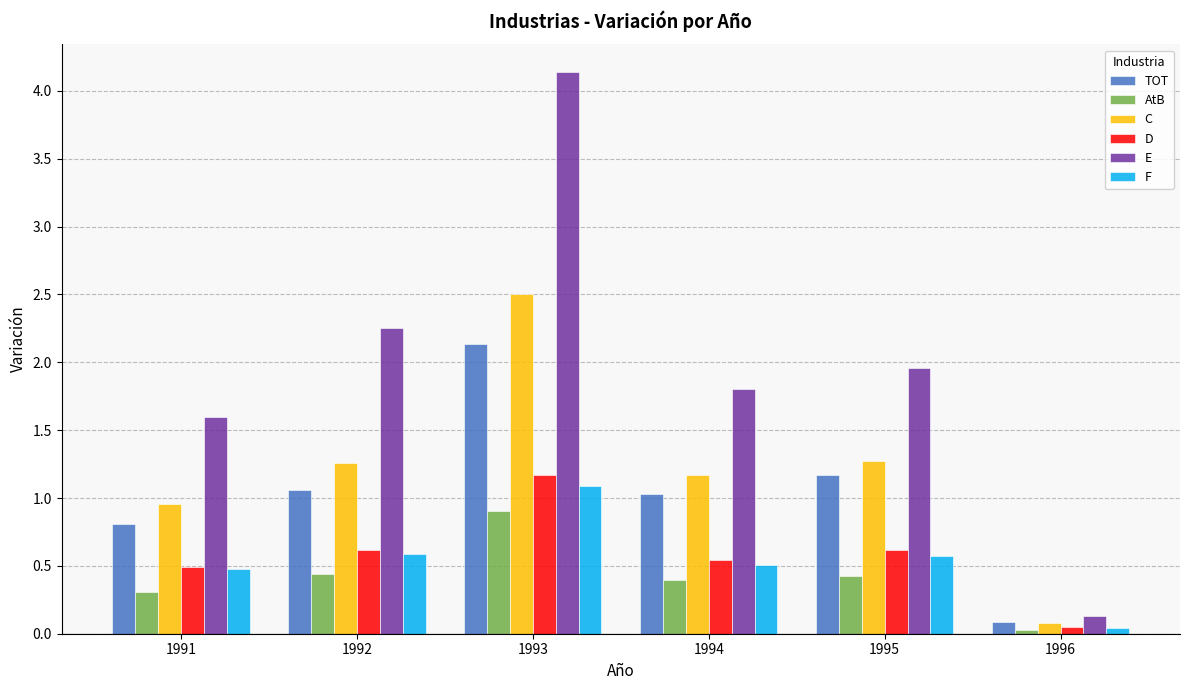

What is the difference between the maximum and minimum values in the TOT series?

2.0